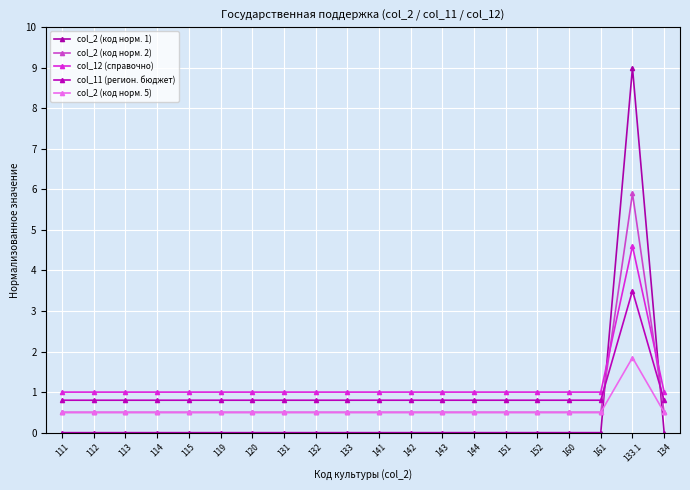

Is this an area chart (filled region under the line)?

No